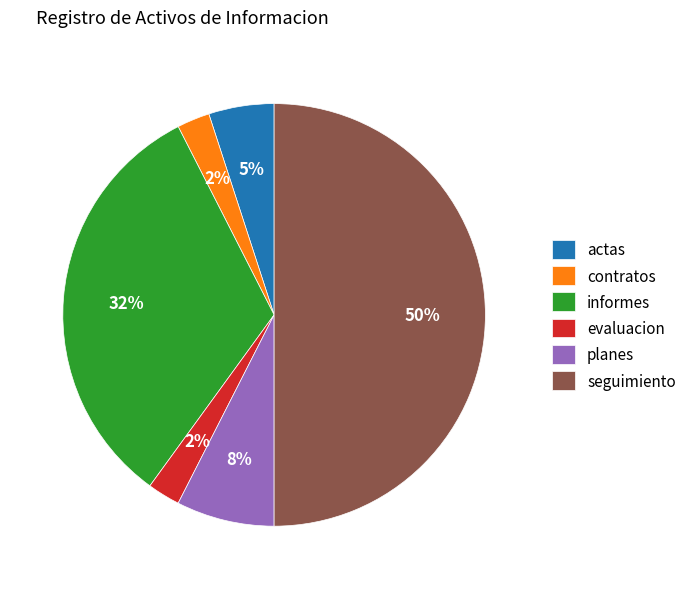

What percentage is the actas slice, to the nearest percent?

5%